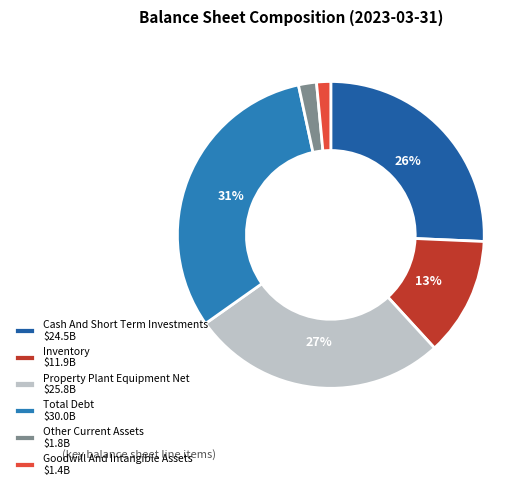

Is the sum of Total Debt and Other Current Assets greater than half?

No